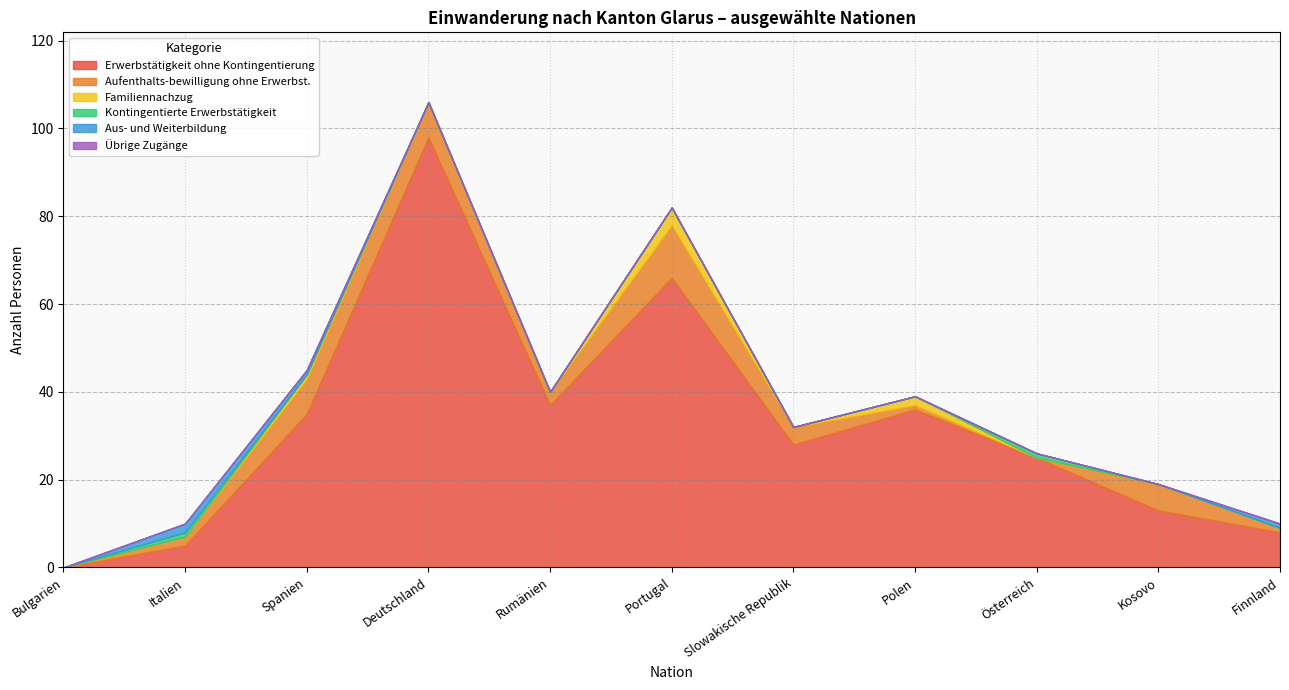

Reading right to left, extract all data points from this chart.

Erwerbstätigkeit ohne Kontingentierung: Finnland=8	Kosovo=13	Österreich=25	Polen=36	Slowakische Republik=28	Portugal=66	Rumänien=37	Deutschland=98	Spanien=35	Italien=5	Bulgarien=0
Aufenthalts-bewilligung ohne Erwerbst.: Finnland=1	Kosovo=6	Österreich=0	Polen=1	Slowakische Republik=4	Portugal=12	Rumänien=3	Deutschland=8	Spanien=8	Italien=2	Bulgarien=0
Familiennachzug: Finnland=0	Kosovo=0	Österreich=0	Polen=2	Slowakische Republik=0	Portugal=4	Rumänien=0	Deutschland=0	Spanien=1	Italien=0	Bulgarien=0
Kontingentierte Erwerbstätigkeit: Finnland=0	Kosovo=0	Österreich=1	Polen=0	Slowakische Republik=0	Portugal=0	Rumänien=0	Deutschland=0	Spanien=0	Italien=1	Bulgarien=0
Aus- und Weiterbildung: Finnland=1	Kosovo=0	Österreich=0	Polen=0	Slowakische Republik=0	Portugal=0	Rumänien=0	Deutschland=0	Spanien=1	Italien=2	Bulgarien=0
Übrige Zugänge: Finnland=0	Kosovo=0	Österreich=0	Polen=0	Slowakische Republik=0	Portugal=0	Rumänien=0	Deutschland=0	Spanien=0	Italien=0	Bulgarien=0